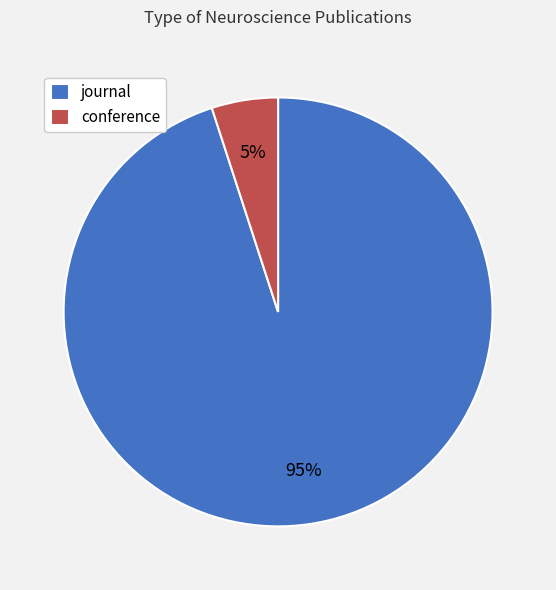

To the nearest percent, what is the difference between the journal and conference slice percentages?

90%